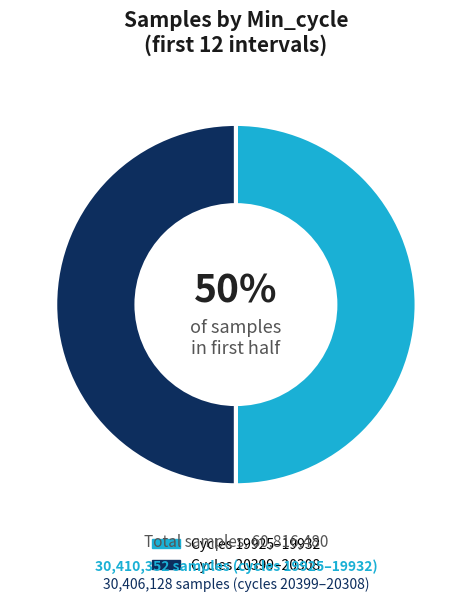

To the nearest percent, what is the average slice percentage?

50%